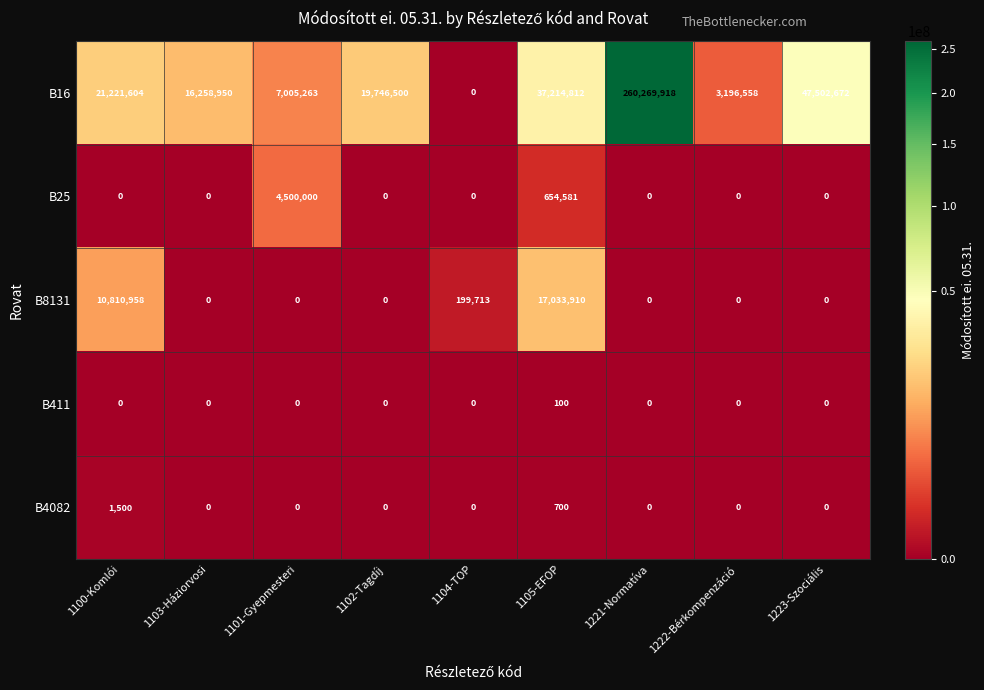

Rank the series by their maximum value, from lowest to highest.

B411, B4082, B25, B8131, B16